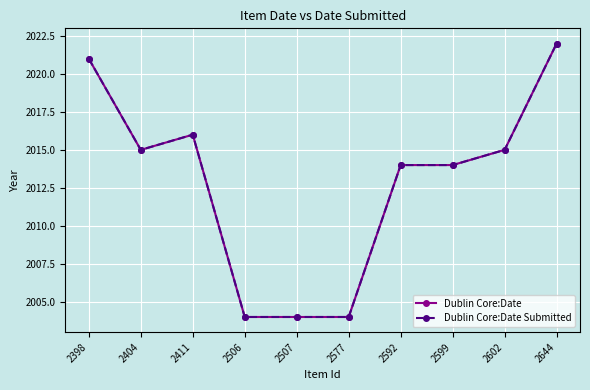

Reading left to right, transcribe all the data shown in this chart.

Dublin Core:Date: 2021	2015	2016	2004	2004	2004	2014	2014	2015	2022
Dublin Core:Date Submitted: 2021	2015	2016	2004	2004	2004	2014	2014	2015	2022